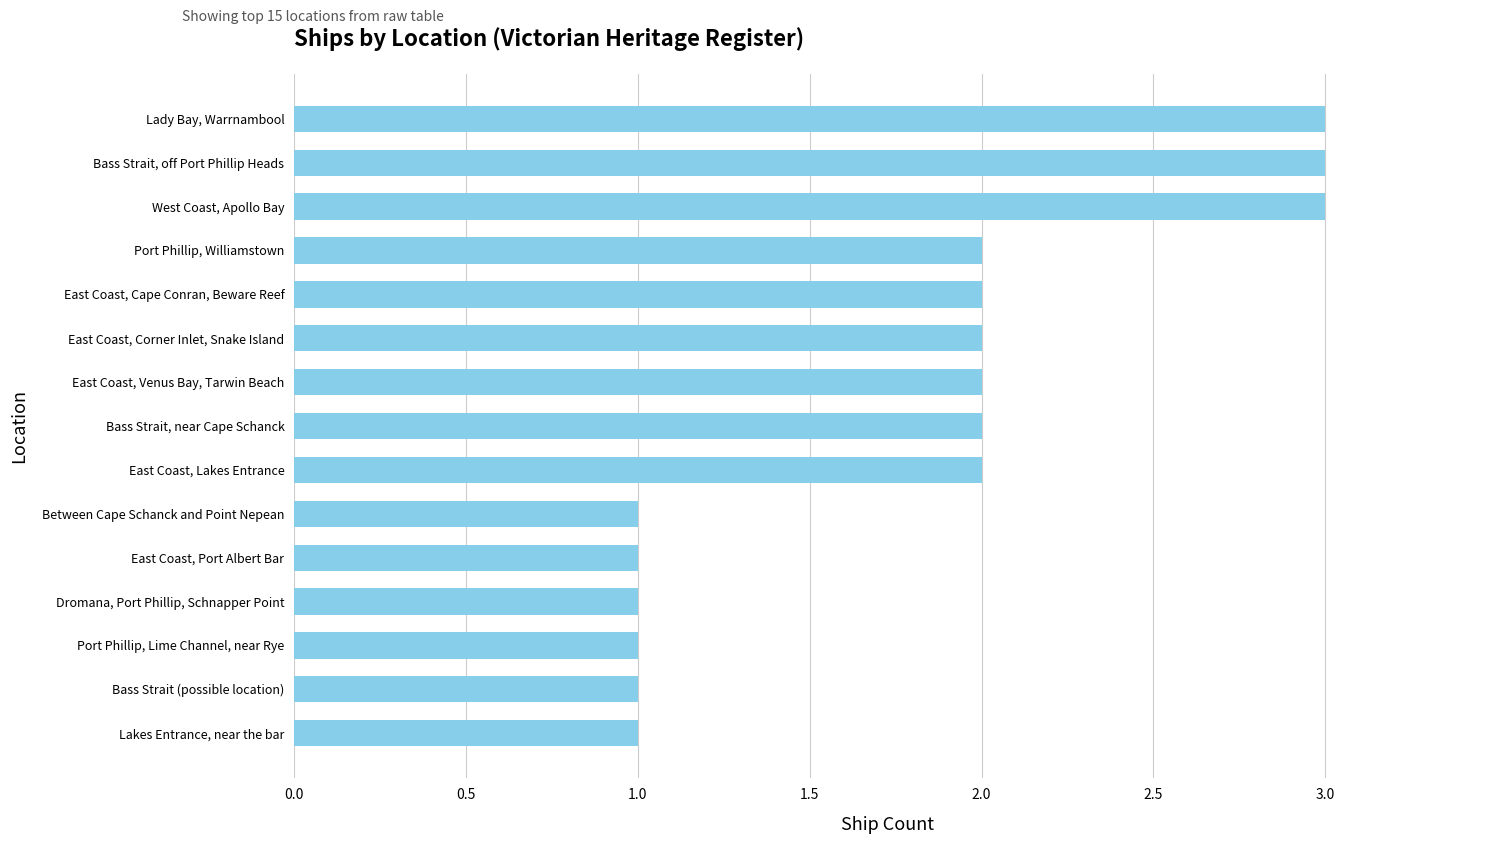

What is the minimum value shown in the chart?

1